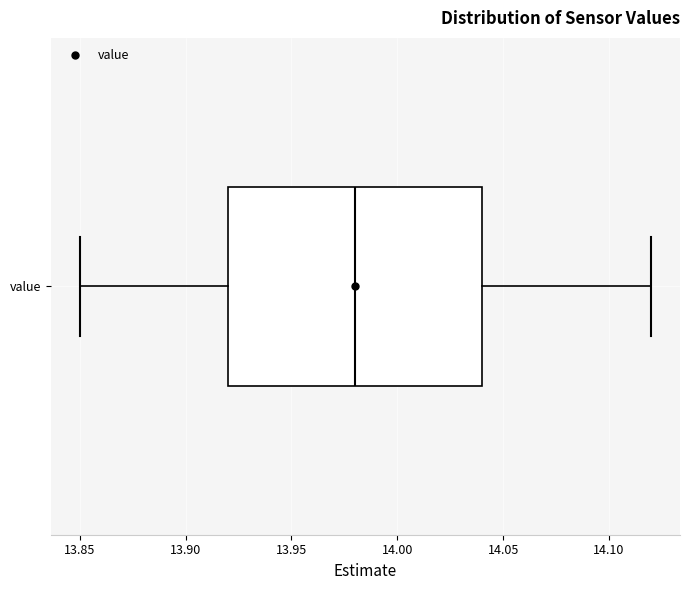

Where is the right edge of the box for value on the x-axis? The values are not printed on the chart, so give them approximately, as read against the axis.

14.04